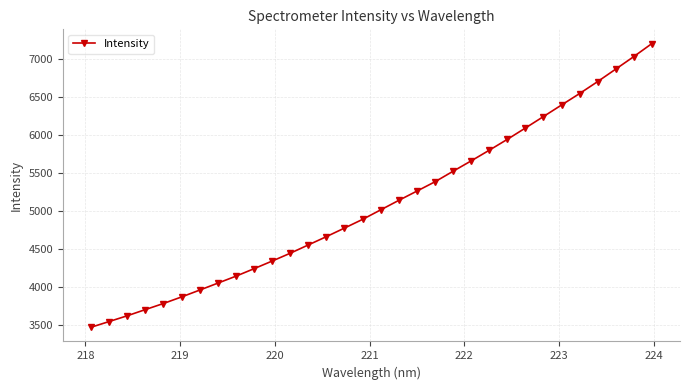

What is the minimum value shown in the chart?

3476.7